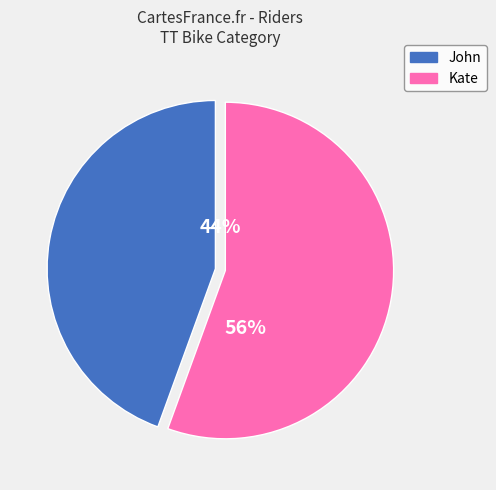

True or false: Kate accounts for 49% of the total.

False